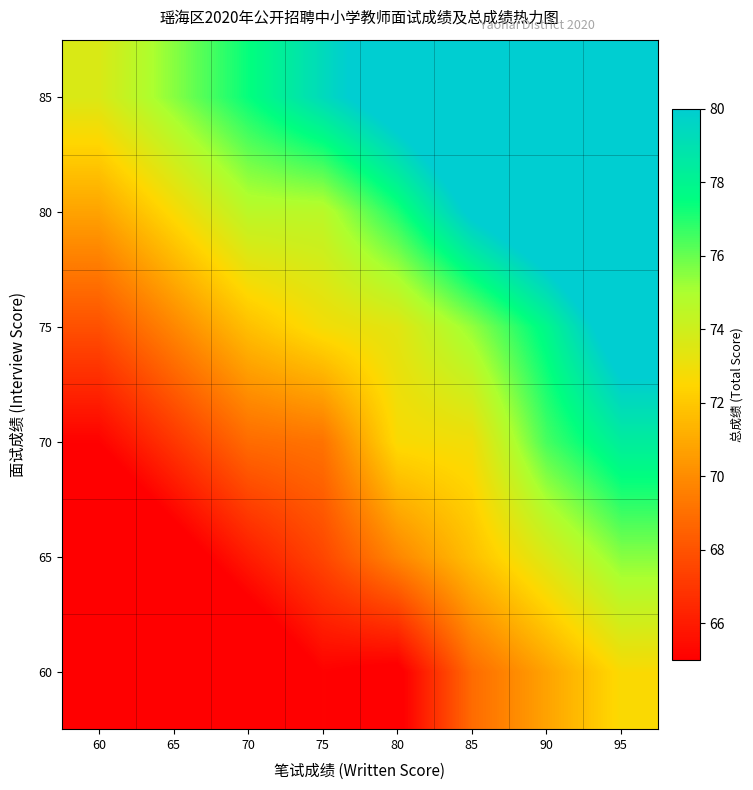

Reading left to right, extract all data points from this chart.

60: 60=59.4	65=61.3	70=63.2	75=65.1	80=64.7	85=68.9	90=70.8	95=72.7
65: 60=62.2	65=64.1	70=66.0	75=67.6	80=69.8	85=71.7	90=73.6	95=75.5
70: 60=65.1	65=67.0	70=68.9	75=69.1	80=72.7	85=72.9	90=76.5	95=78.4
75: 60=67.9	65=69.8	70=71.7	75=72.9	80=73.4	85=75.3	90=77.8	95=81.2
80: 60=70.8	65=72.7	70=74.6	75=74.6	80=77.1	85=80.3	90=82.2	95=84.1
85: 60=73.6	65=75.5	70=77.4	75=79.3	80=81.2	85=83.1	90=85.0	95=86.9